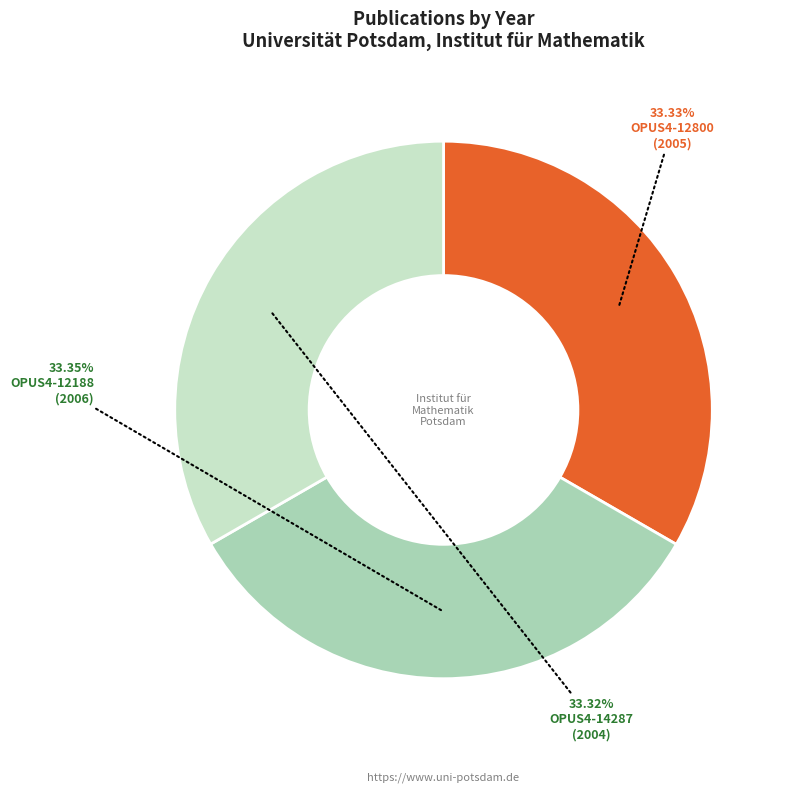

Approximately how many times larger is the value at OPUS4-12800 compared to OPUS4-12188?

1.0